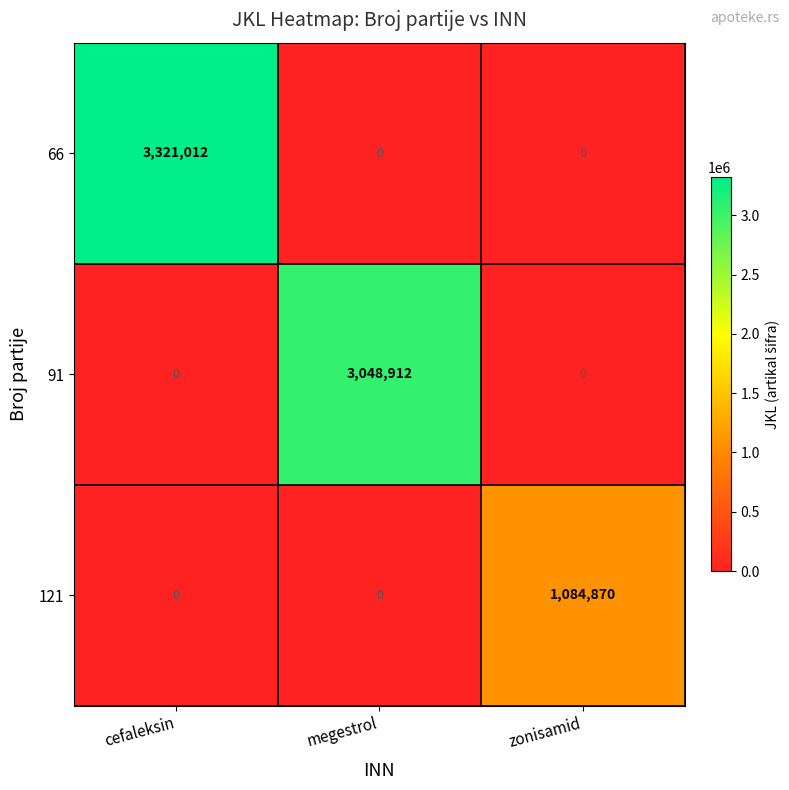

How many categories are shown in the chart?

3